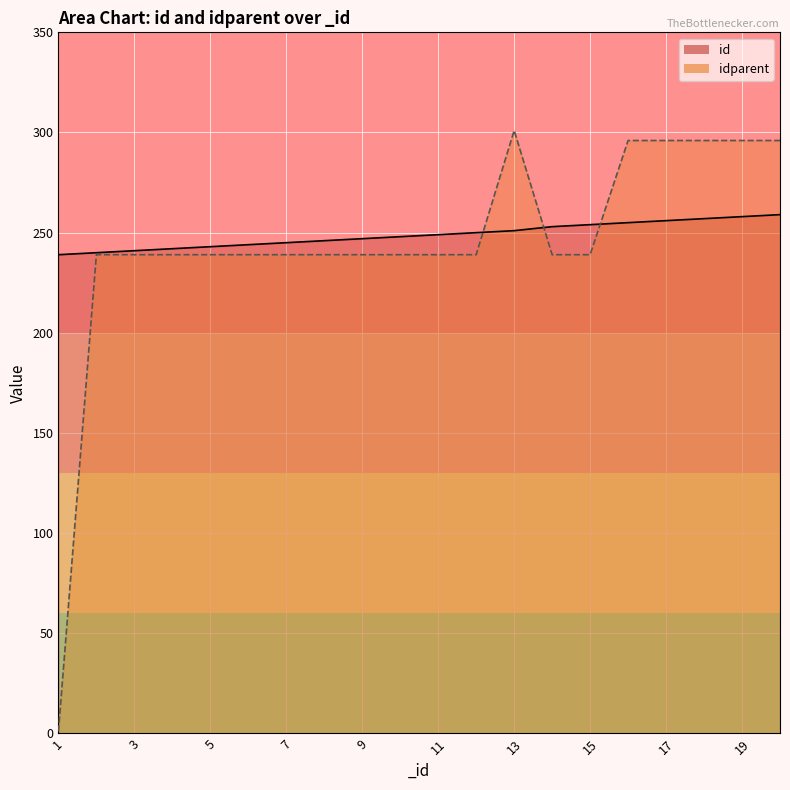

Where is idparent line nearest to the value 151?

3